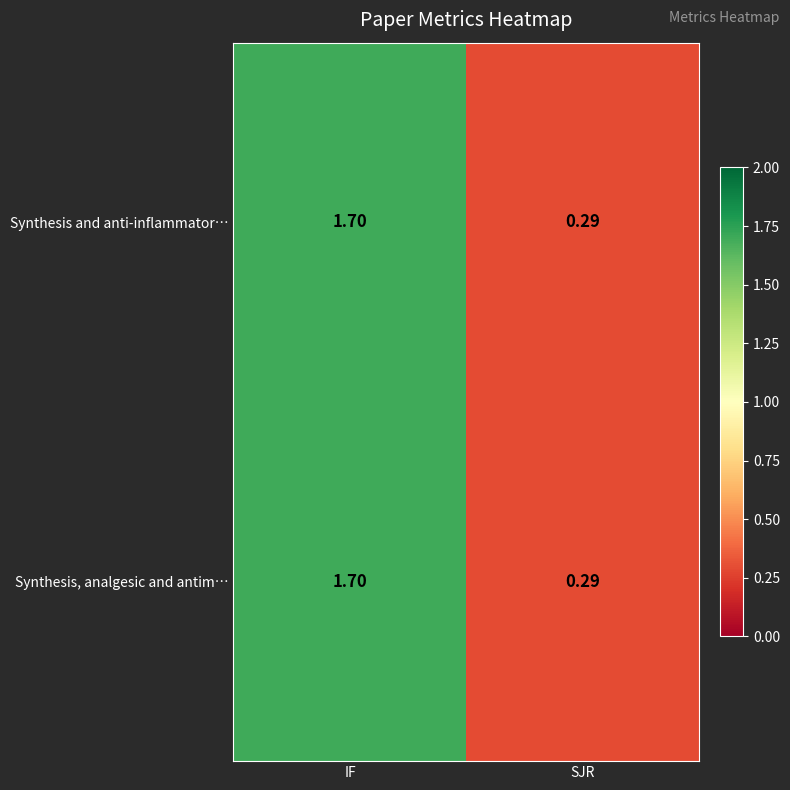

At which category is the sum across all series the highest?

IF